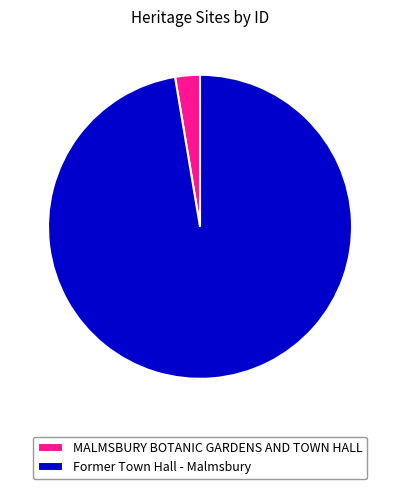

What is the largest slice in the pie chart?

Former Town Hall - Malmsbury